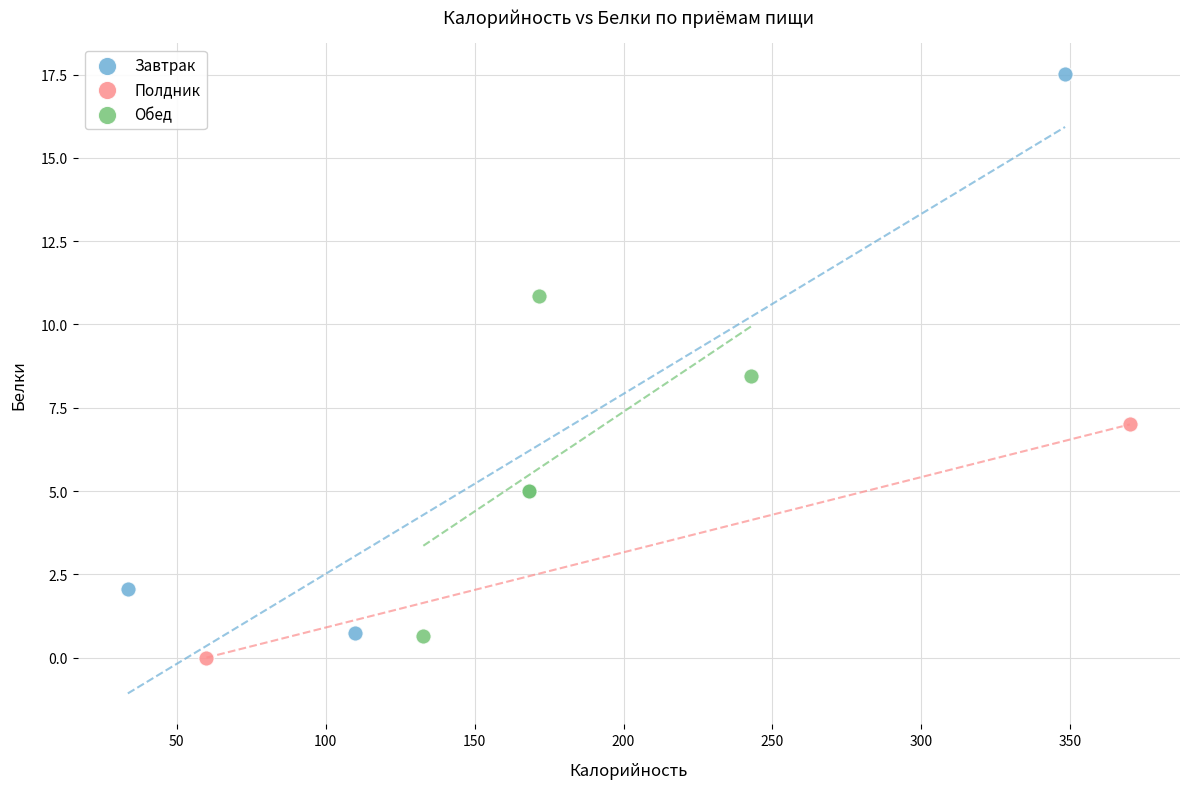

What are all the series names shown in the legend?

Завтрак, Полдник, Обед